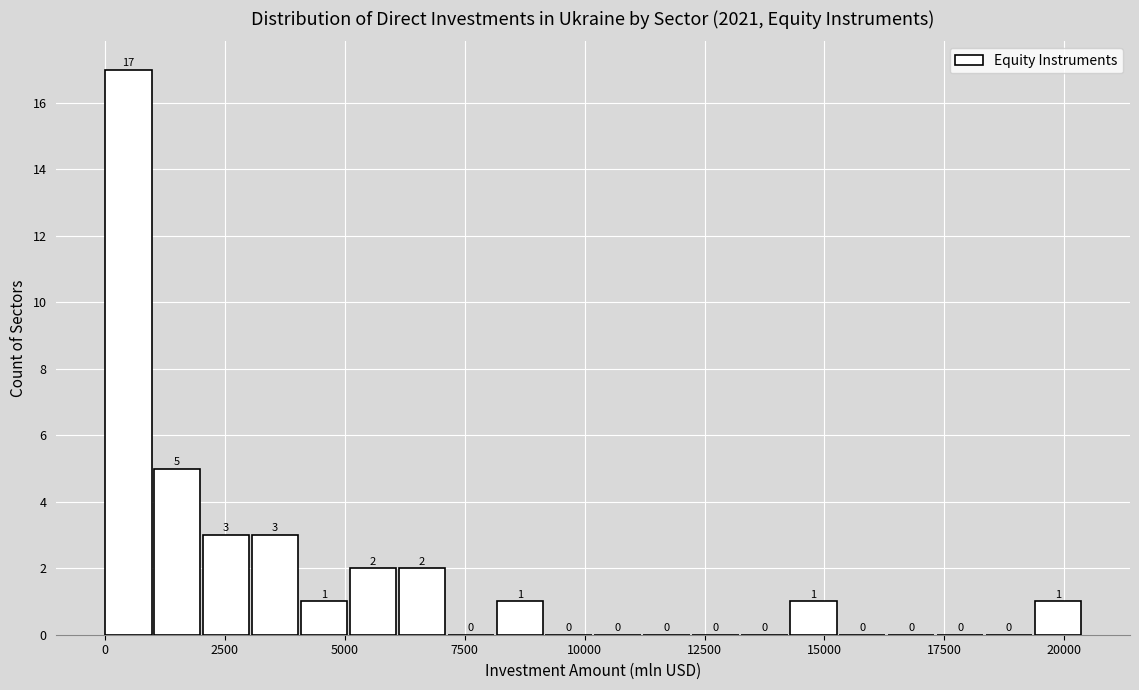

Read against the x-axis, roughly where is the centre of the tallest bar?

500